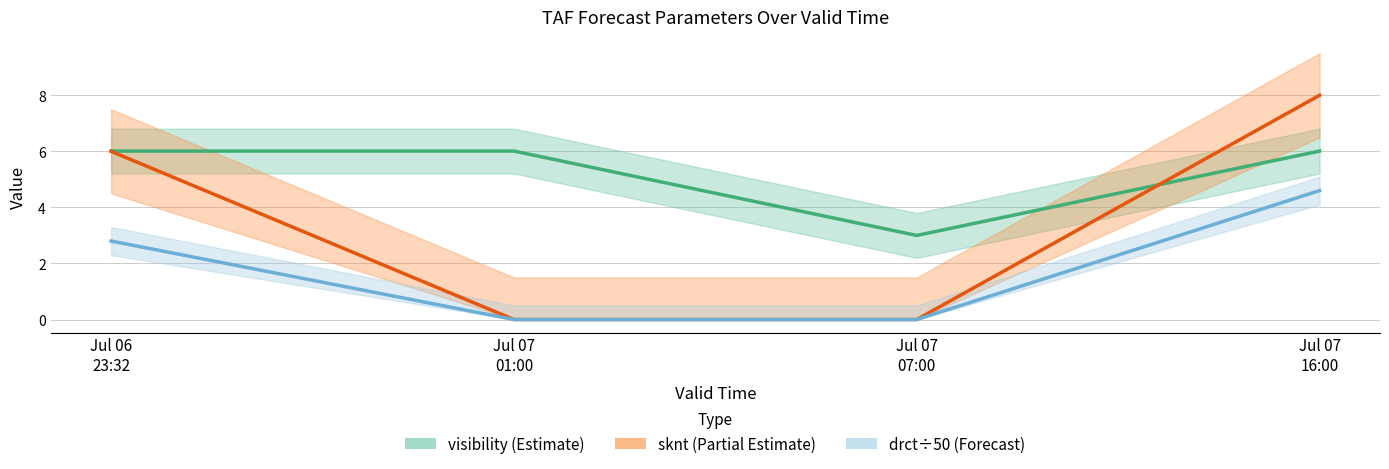

The visibility series shows 3.0 at Jul 07
07:00. True or false?

True